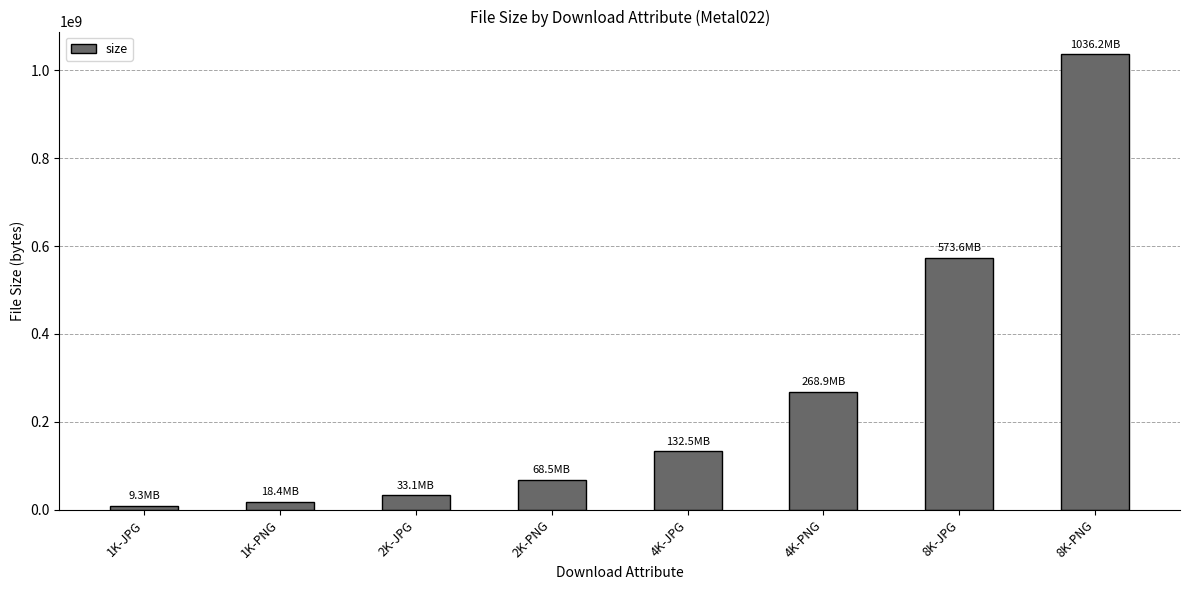

Which label corresponds to the smallest value in the chart?

1K-JPG